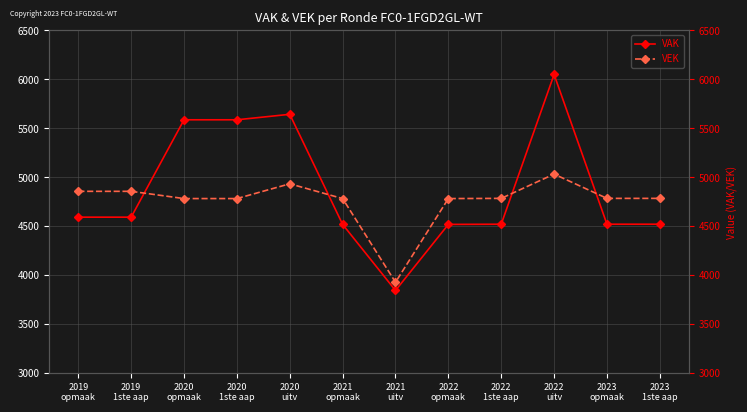

How many lines are shown in the chart?

2